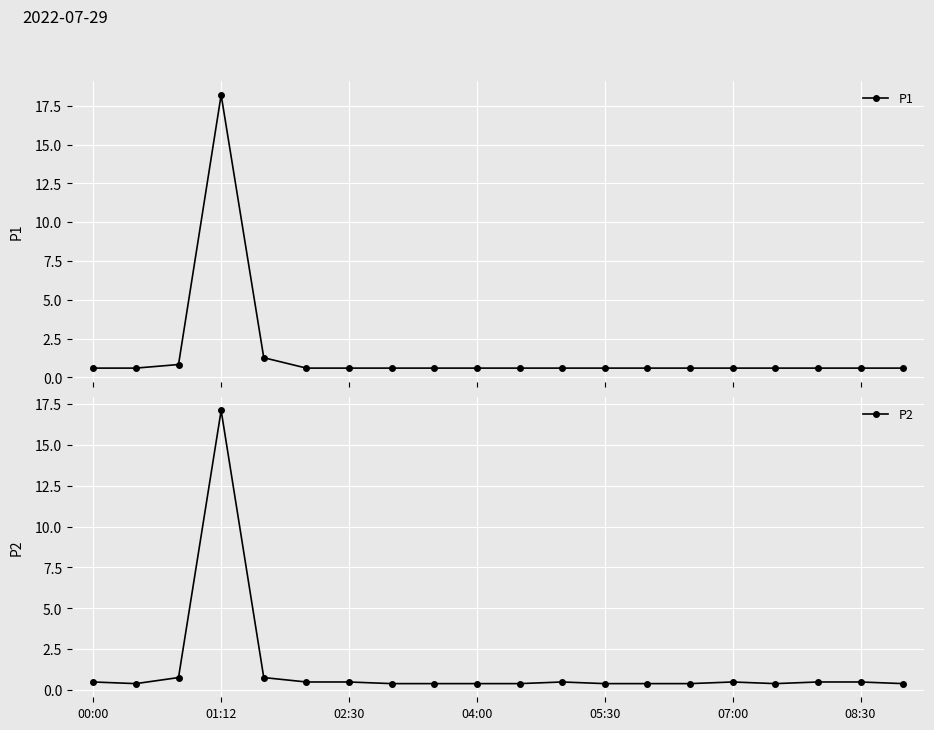

What is the value of the P1 point at the 19th from the left?

0.6